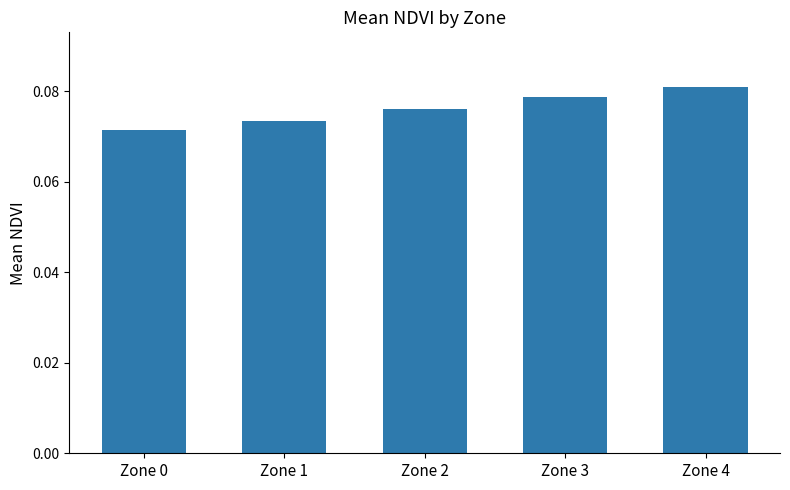

Does the chart contain any negative values?

No